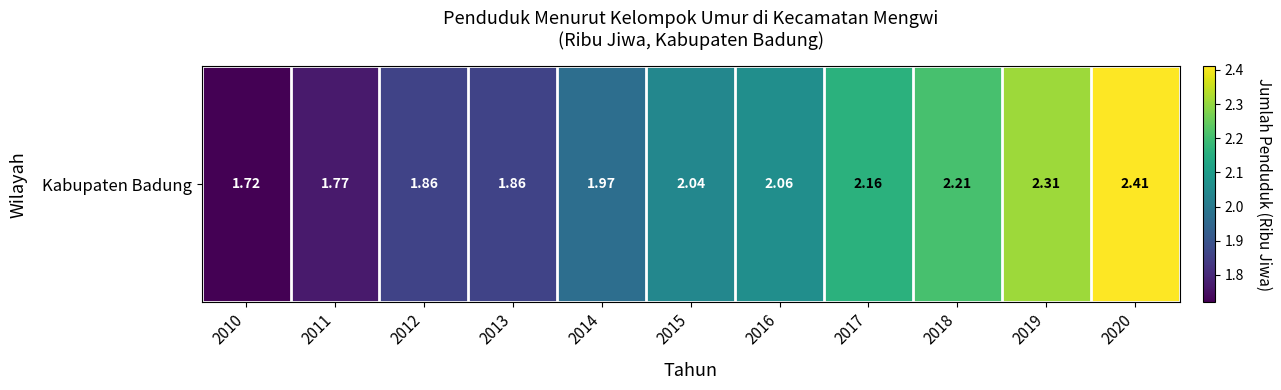

Reading left to right, extract all data points from this chart.

1.7	1.8	1.9	1.9	2.0	2.0	2.1	2.2	2.2	2.3	2.4